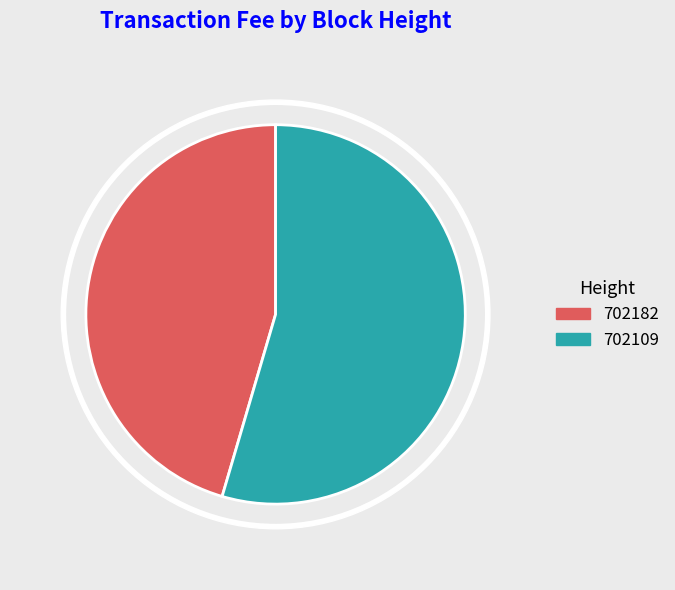

Which category has the biggest portion of the pie?

702109